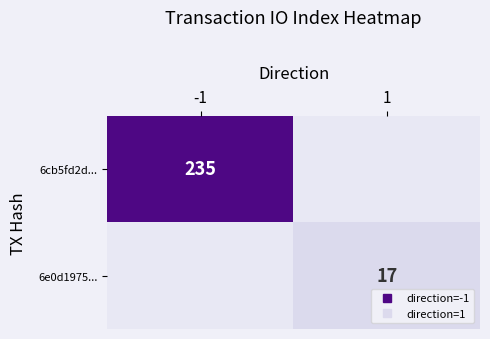

What is the average value of the 6cb5fd2d... series?

118